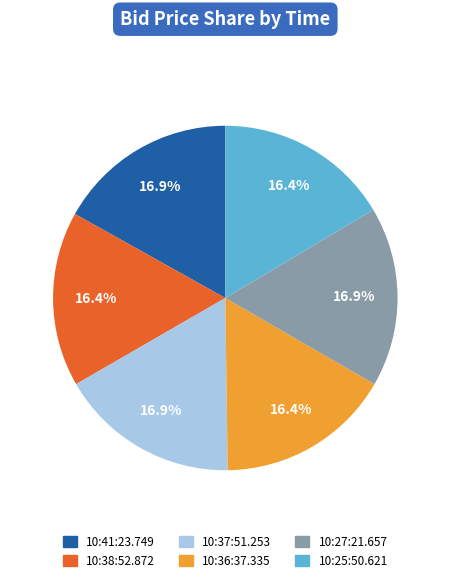

What percentage is the 10:37:51.253 slice, to the nearest percent?

17%